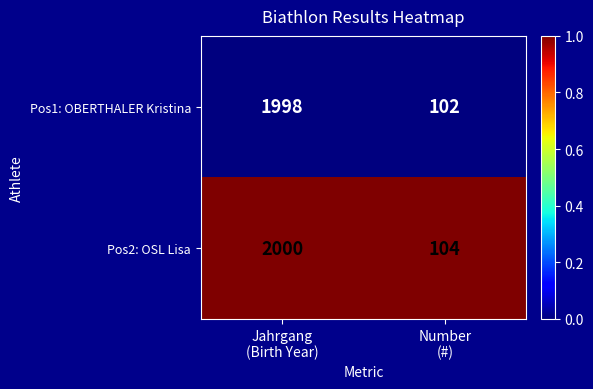

How many data points does each series have?

2